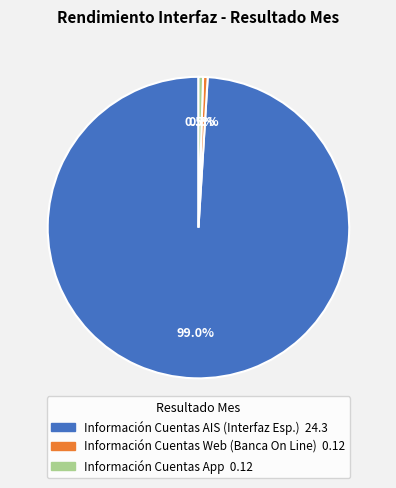

Is there a majority slice in this chart?

Yes